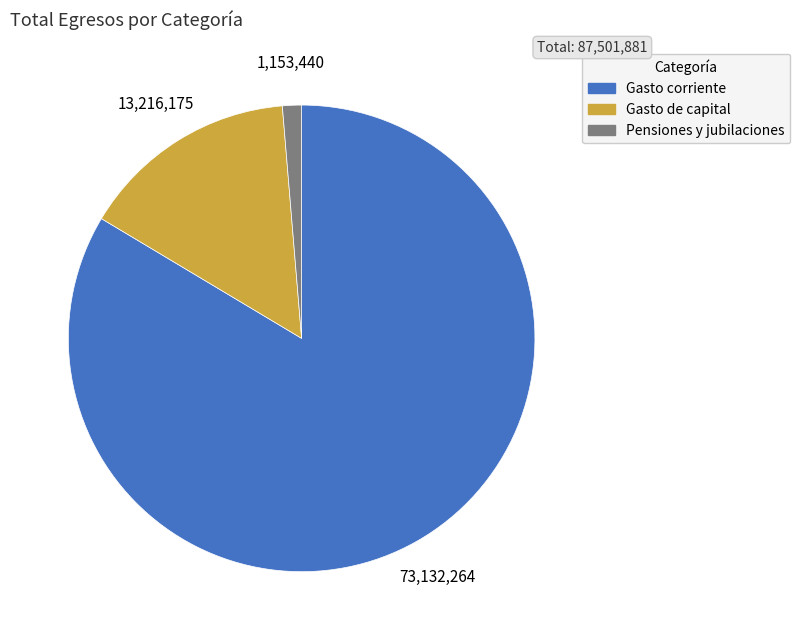

Which category has the smallest portion of the pie?

Pensiones y jubilaciones